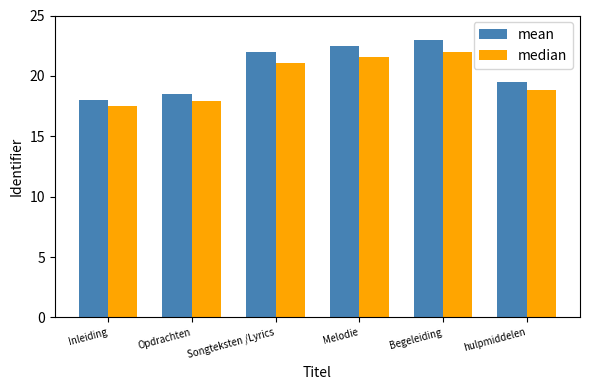

Is it true that median equals 27.6 at Songteksten /Lyrics?

False